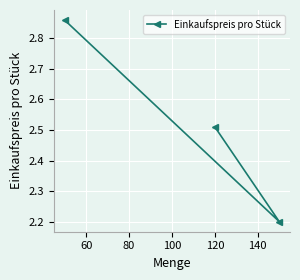

Between 80 and 40, which is larger?

40